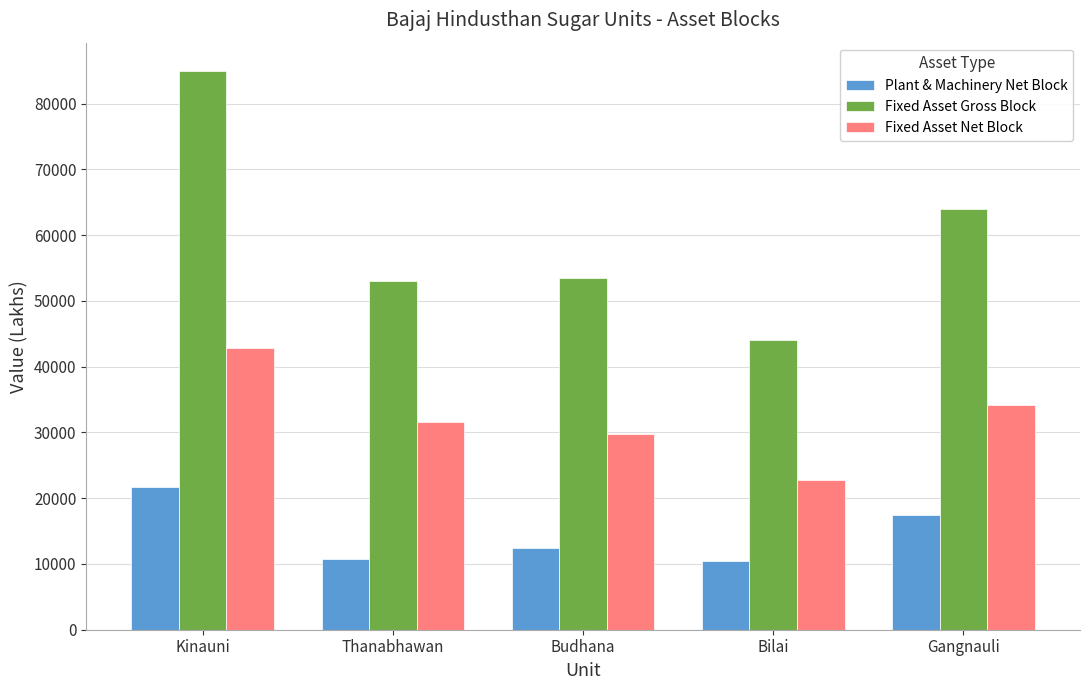

At which label does Plant & Machinery Net Block reach its peak?

Kinauni